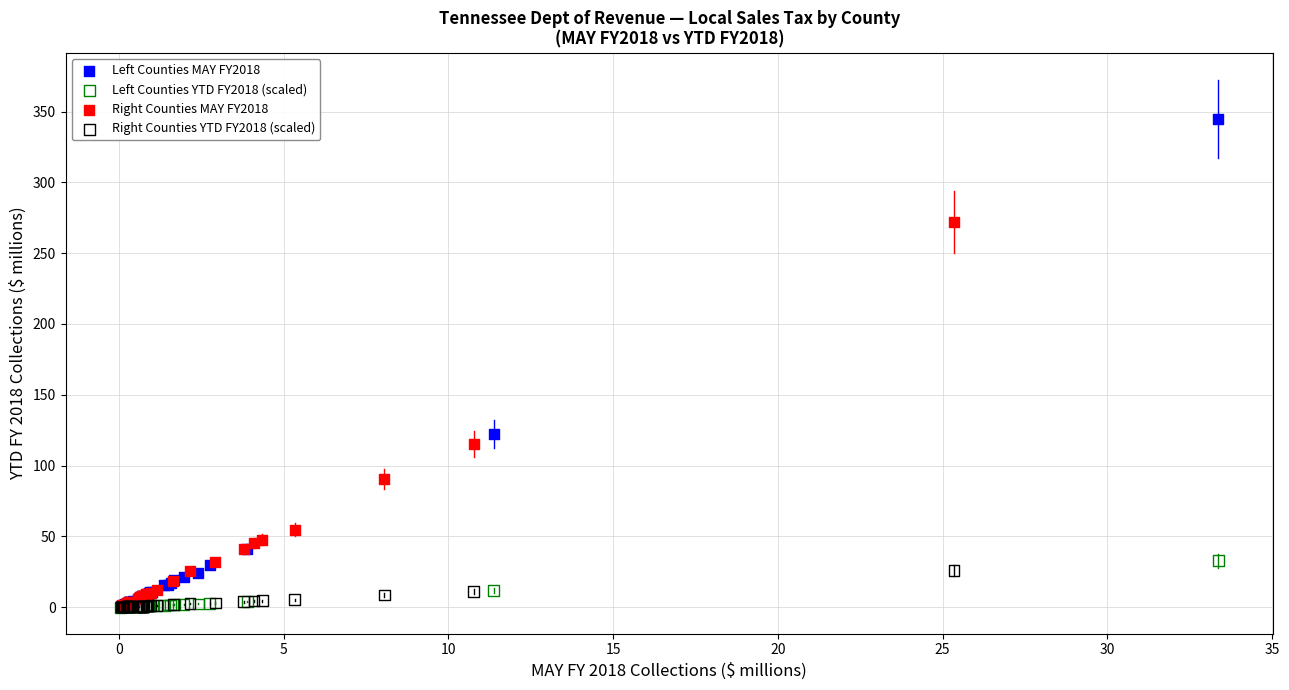

Which series reaches the maximum Y coordinate?

Left Counties MAY FY2018